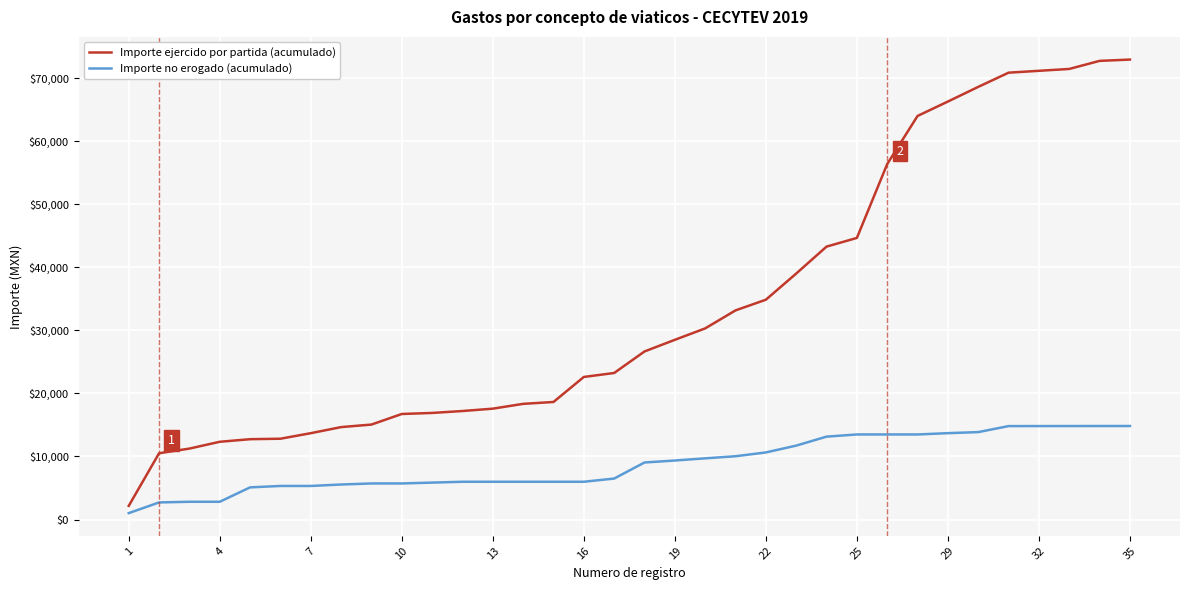

True or false: Importe ejercido por partida (acumulado) and Importe no erogado (acumulado) intersect in this chart.

False